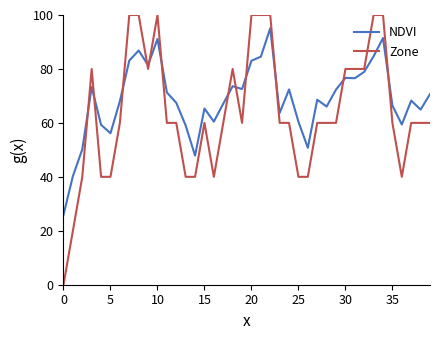

What is the difference between the maximum and minimum values in the NDVI series?

69.2